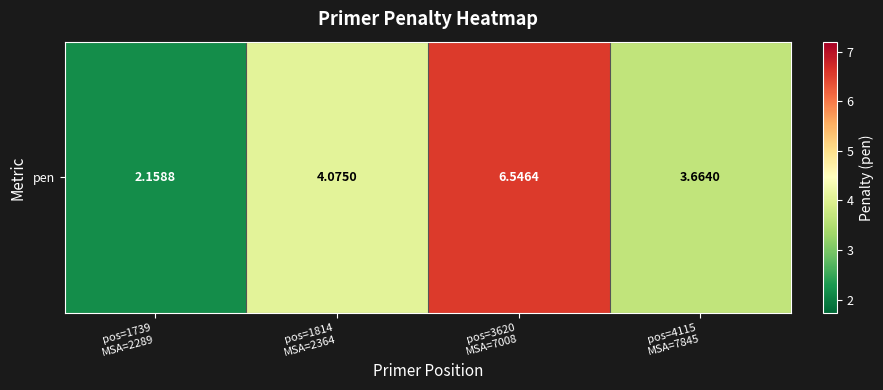

What is the difference between the maximum and minimum values?

4.4